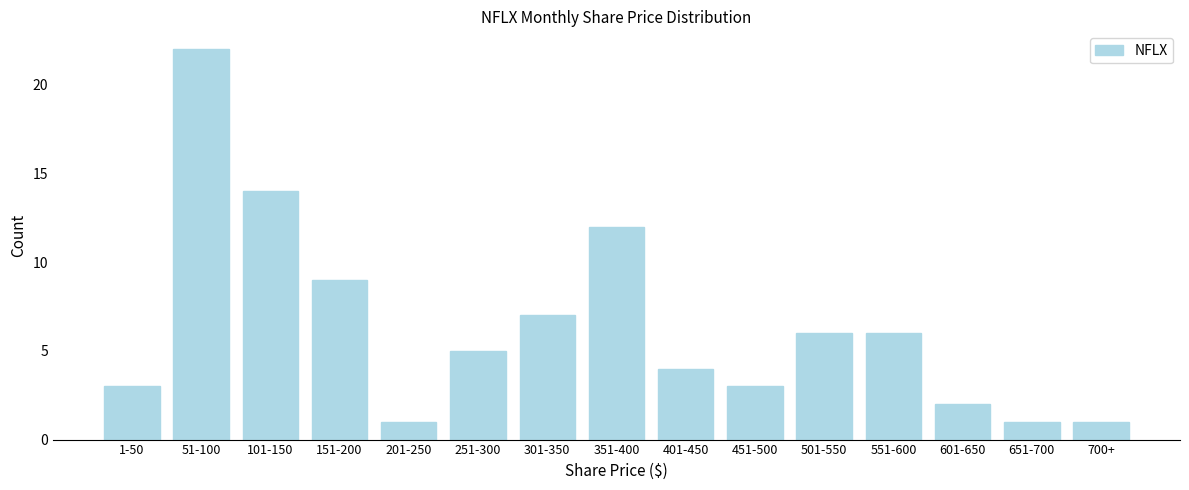

Reading left to right, list all the values displayed in this chart.

3	22	14	9	1	5	7	12	4	3	6	6	2	1	1